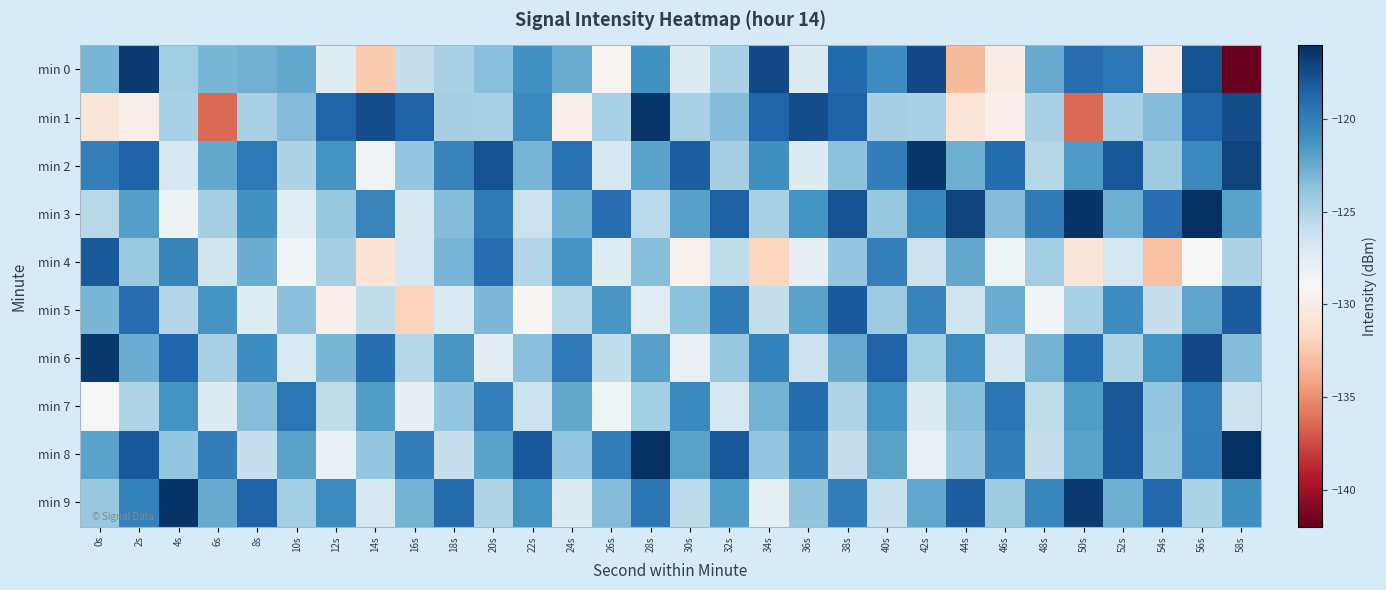

What is the difference between the highest and lowest values at 34s?

14.5